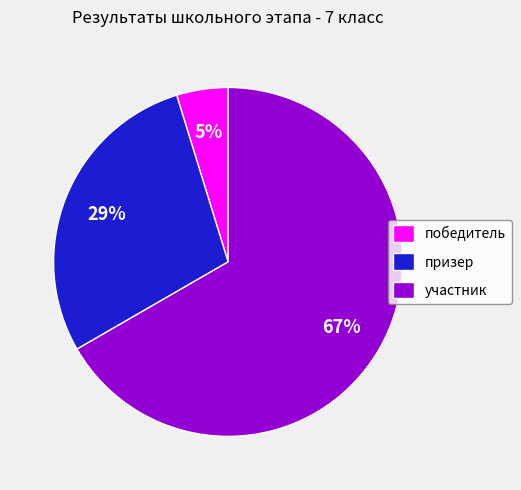

Approximately how many times larger is the value at призер compared to участник?

0.4